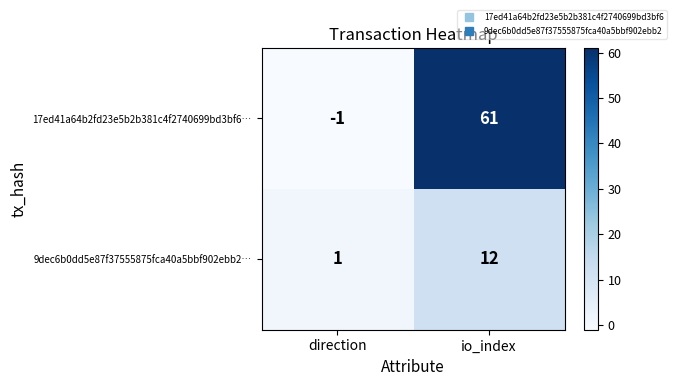

What is the total value across all series at io_index?

73